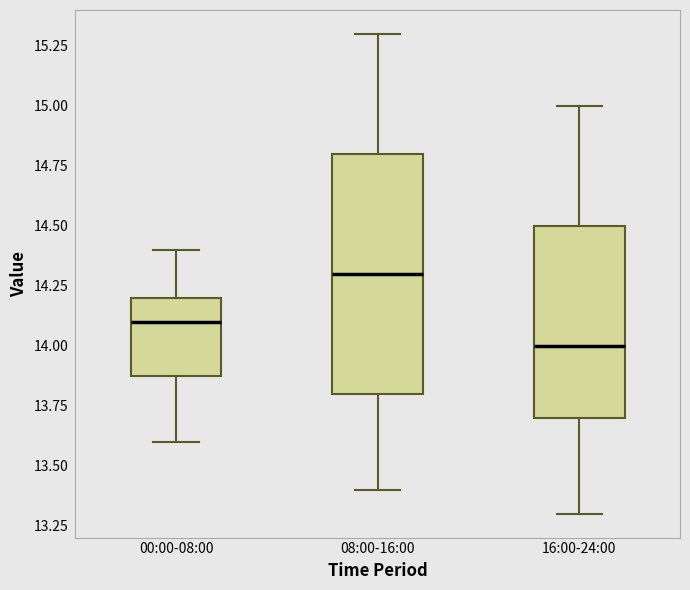

Reading left to right, read every box against the y-axis: the position of its median line, the range the box covers, and the ends of its whiskers. The values are not printed on the chart, so give them approximately, as read against the axis.

00:00-08:00: median 14.1, box 13.9 to 14.2, whiskers 13.6 to 14.4
08:00-16:00: median 14.3, box 13.8 to 14.8, whiskers 13.4 to 15.3
16:00-24:00: median 14.0, box 13.7 to 14.5, whiskers 13.3 to 15.0